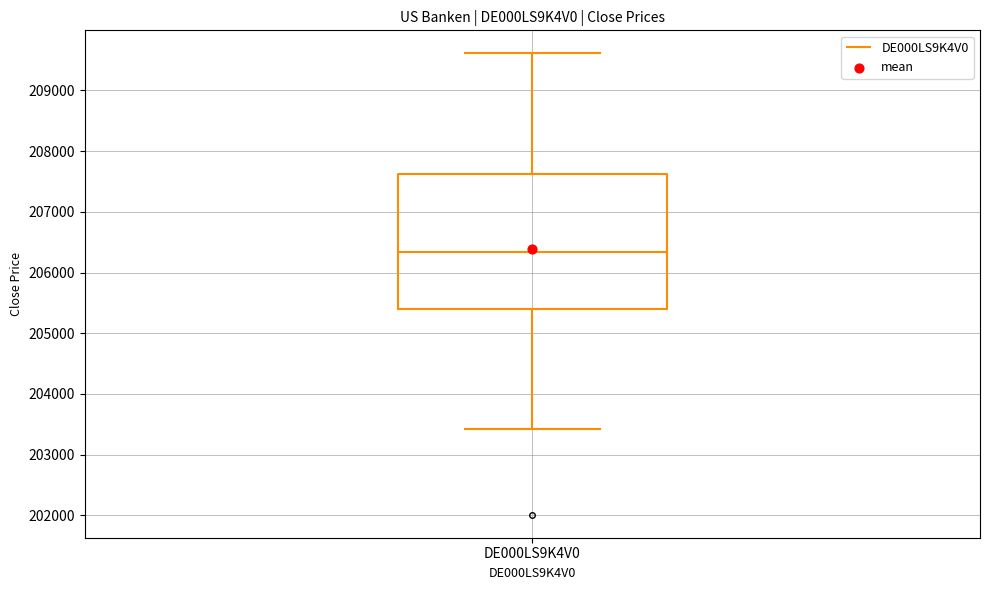

Where does the lower whisker of the box for DE000LS9K4V0 end on the y-axis? The values are not printed on the chart, so give them approximately, as read against the axis.

203400